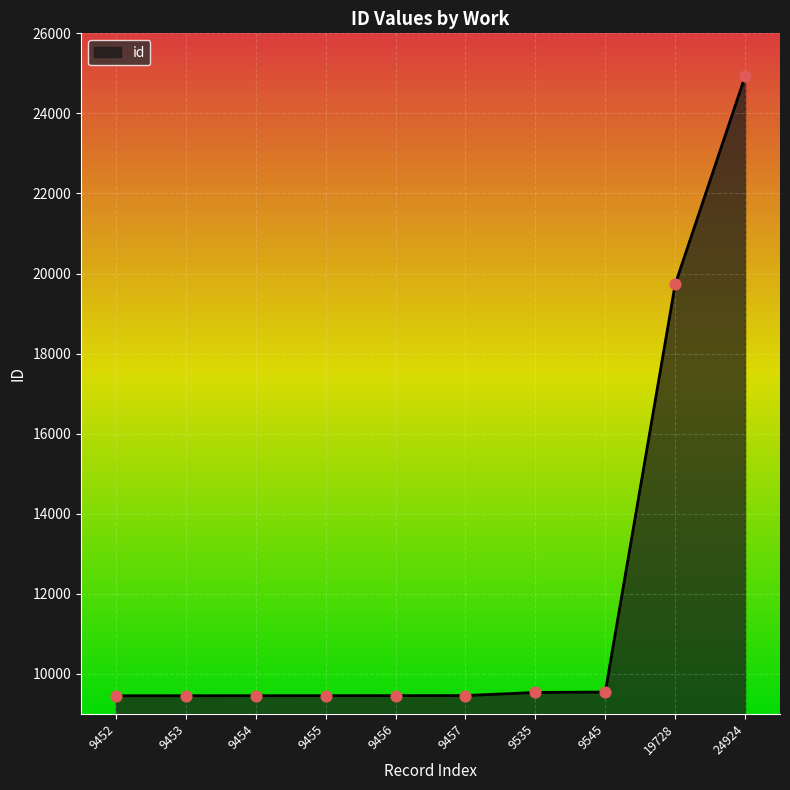

Approximately how many times larger is the value at 9453 compared to 9455?

1.0